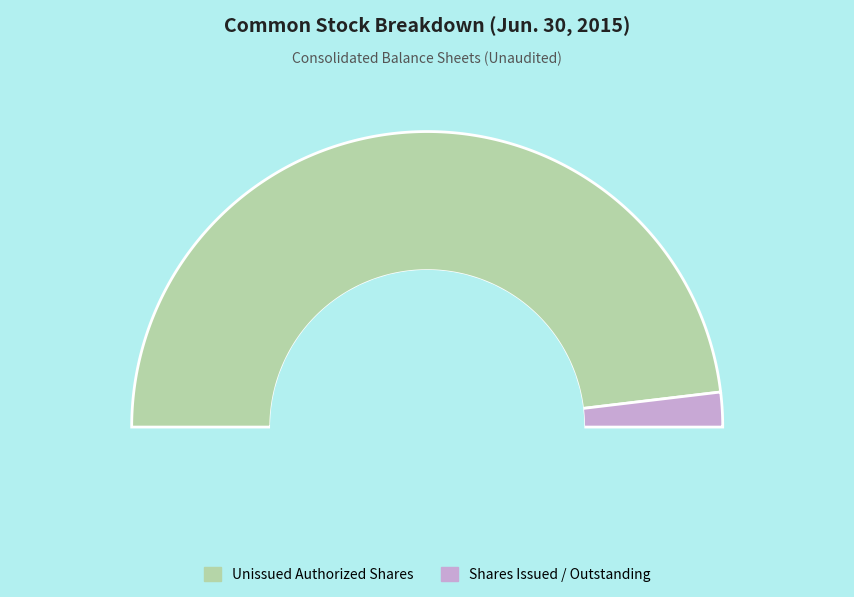

How much of the chart is everything except Common stock, shares outstanding?

96.5%